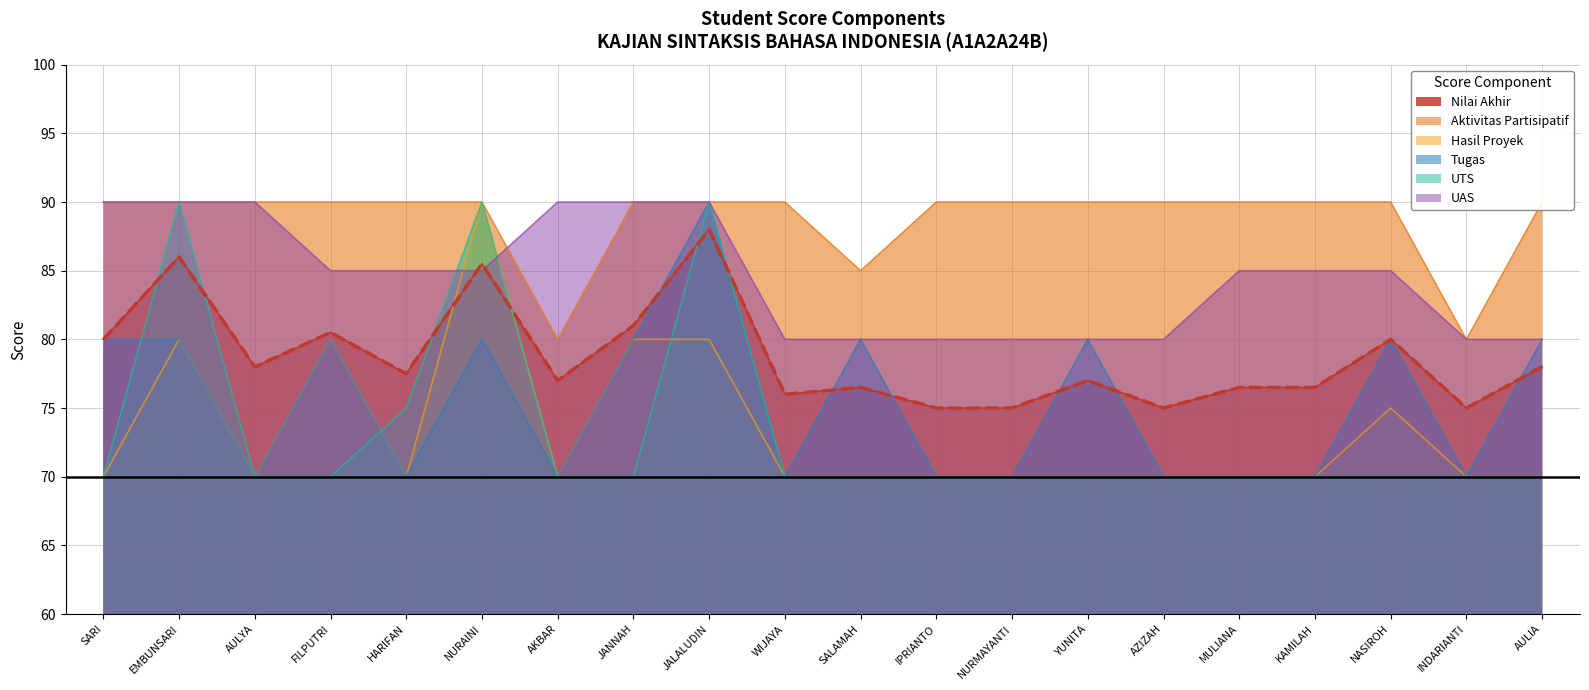

True or false: Aktivitas Partisipatif and Nilai Akhir intersect in this chart.

False